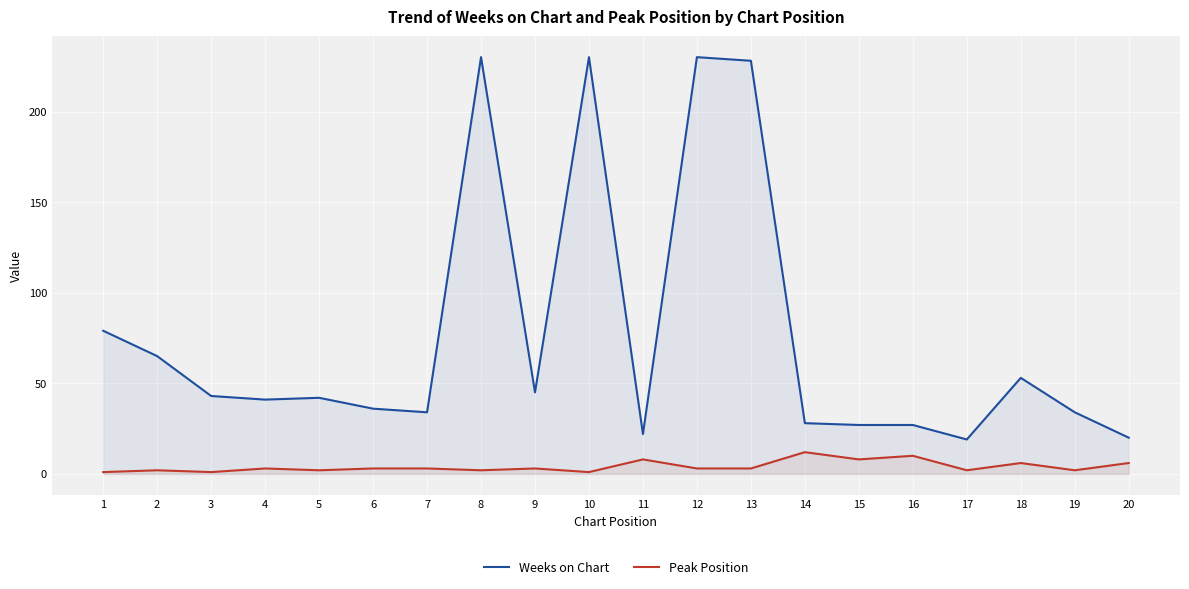

What is the minimum value shown in the chart?

1